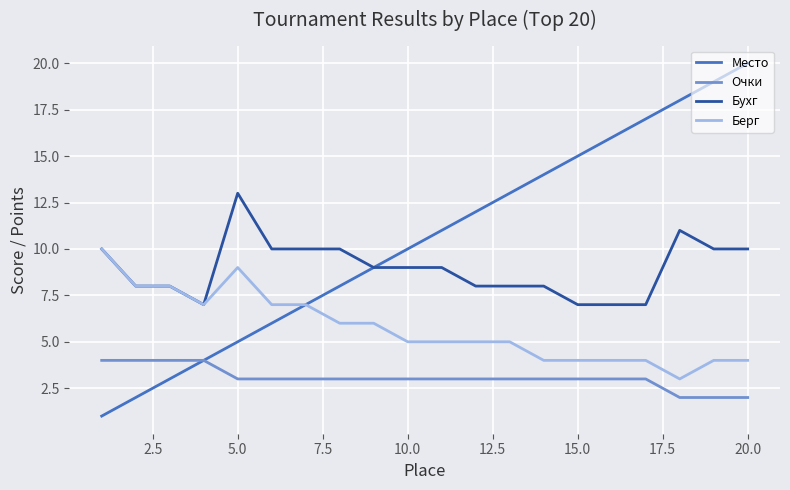

What is the minimum value for Берг?

3